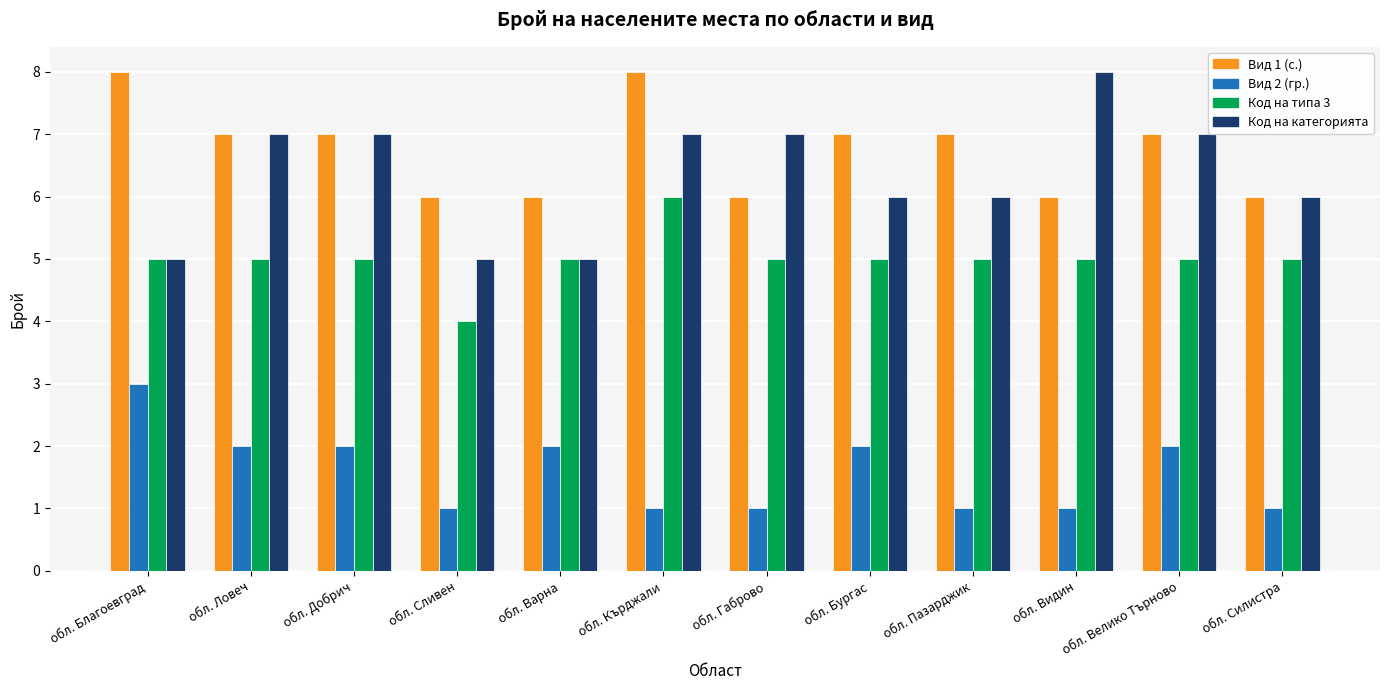

Which series has the largest total across all categories?

Вид 1 (с.)